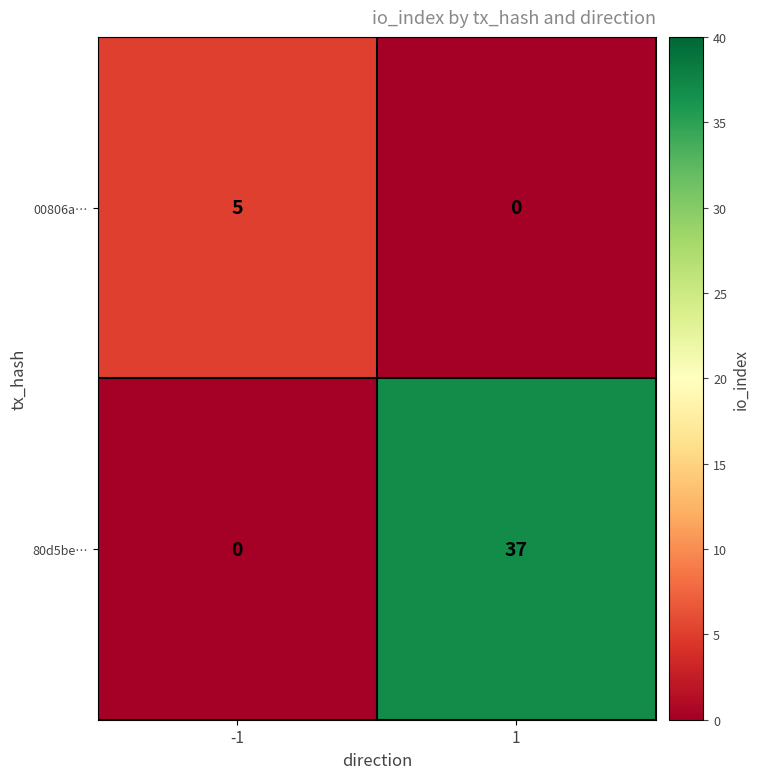

What is the difference between the 00806a… values at 1 and -1?

5